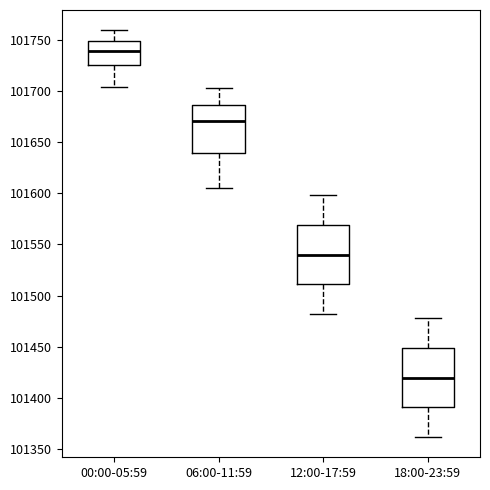

Reading left to right, read every box against the y-axis: the position of its median line, the range the box covers, and the ends of its whiskers. The values are not printed on the chart, so give them approximately, as read against the axis.

00:00-05:59: median 101740, box 101725 to 101750, whiskers 101705 to 101760
06:00-11:59: median 101670, box 101640 to 101685, whiskers 101605 to 101705
12:00-17:59: median 101540, box 101510 to 101570, whiskers 101480 to 101600
18:00-23:59: median 101420, box 101390 to 101450, whiskers 101360 to 101480